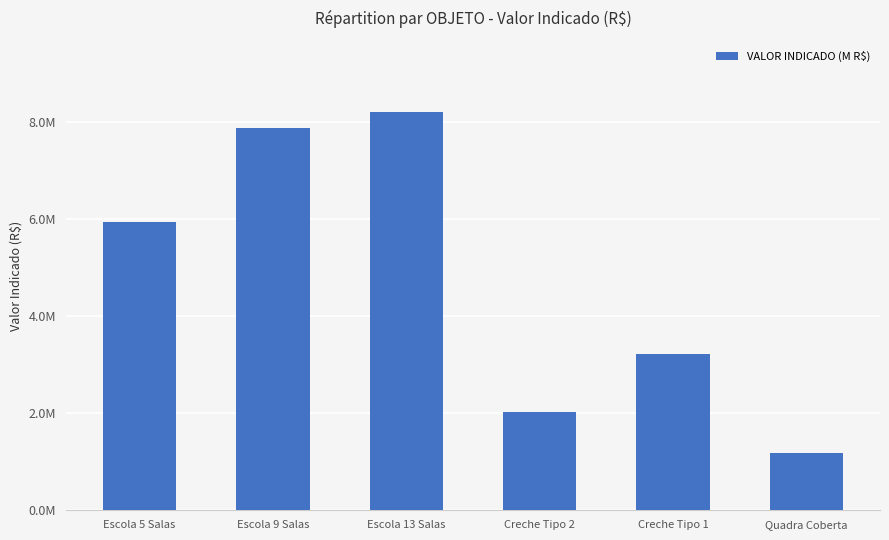

Does the chart contain any negative values?

No